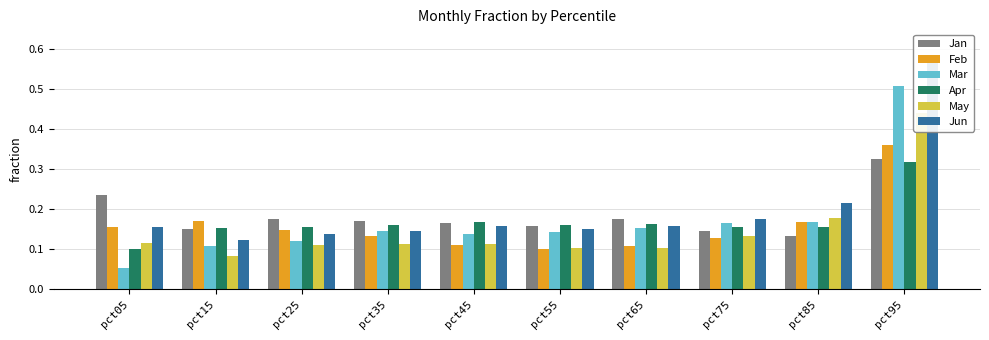

Reading left to right, list all the values displayed in this chart.

Jan: 0.2	0.2	0.2	0.2	0.2	0.2	0.2	0.1	0.1	0.3
Feb: 0.2	0.2	0.1	0.1	0.1	0.1	0.1	0.1	0.2	0.4
Mar: 0.1	0.1	0.1	0.1	0.1	0.1	0.2	0.2	0.2	0.5
Apr: 0.1	0.2	0.2	0.2	0.2	0.2	0.2	0.2	0.2	0.3
May: 0.1	0.1	0.1	0.1	0.1	0.1	0.1	0.1	0.2	0.4
Jun: 0.2	0.1	0.1	0.1	0.2	0.2	0.2	0.2	0.2	0.6